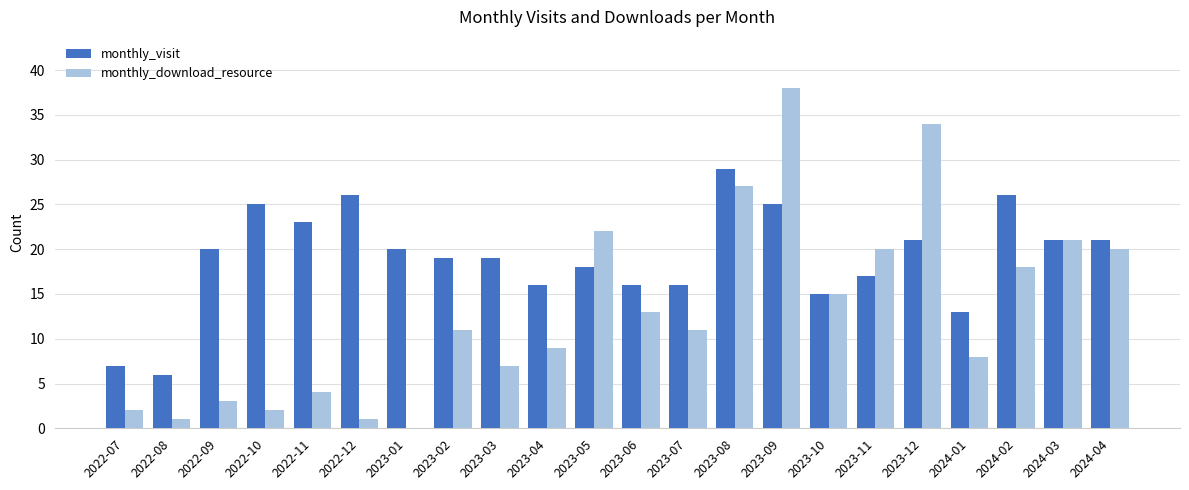

What is the sum of the monthly_visit values at 2022-10 and 2024-01?

38